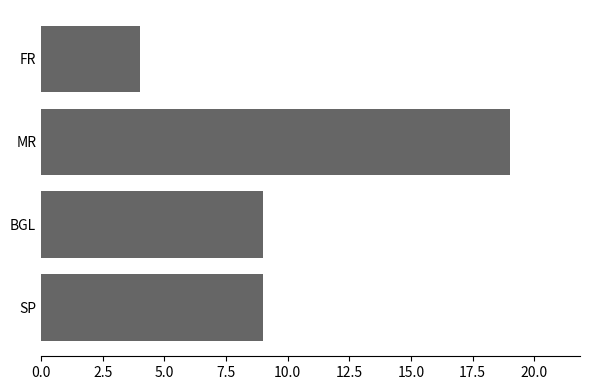

Reading bottom to top, list all the values displayed in this chart.

9	9	19	4